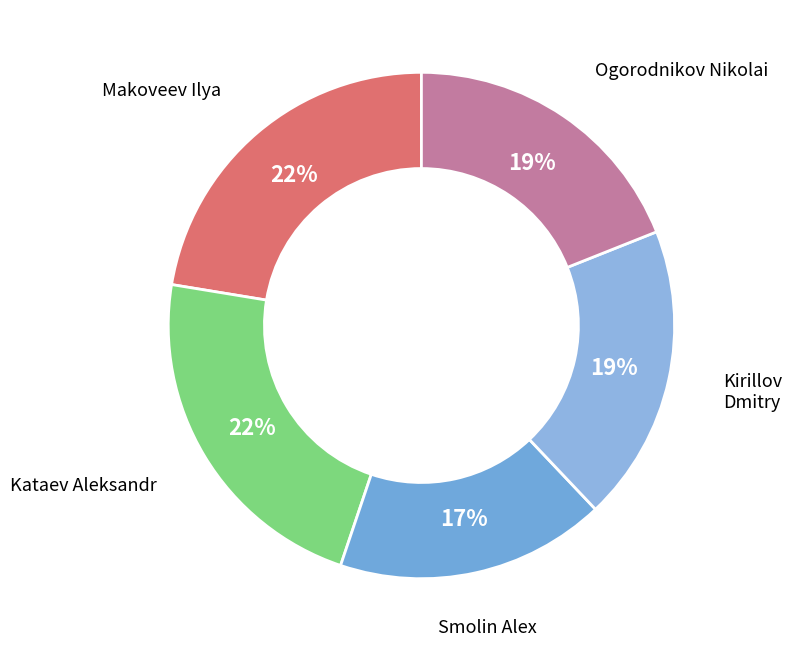

Between Ogorodnikov Nikolai and Smolin Alex, which is larger?

Ogorodnikov Nikolai